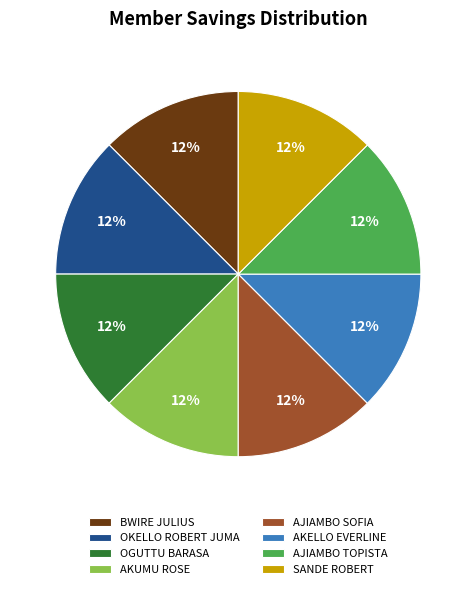

Approximately how many times larger is the value at AKELLO EVERLINE compared to AKUMU ROSE?

1.0